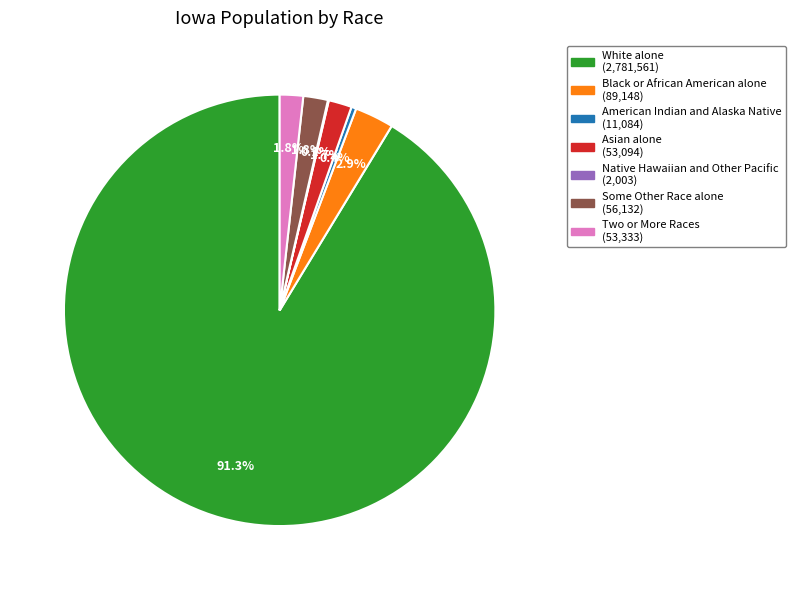

Do Asian alone and Black or African American alone together represent more than half of the pie?

No